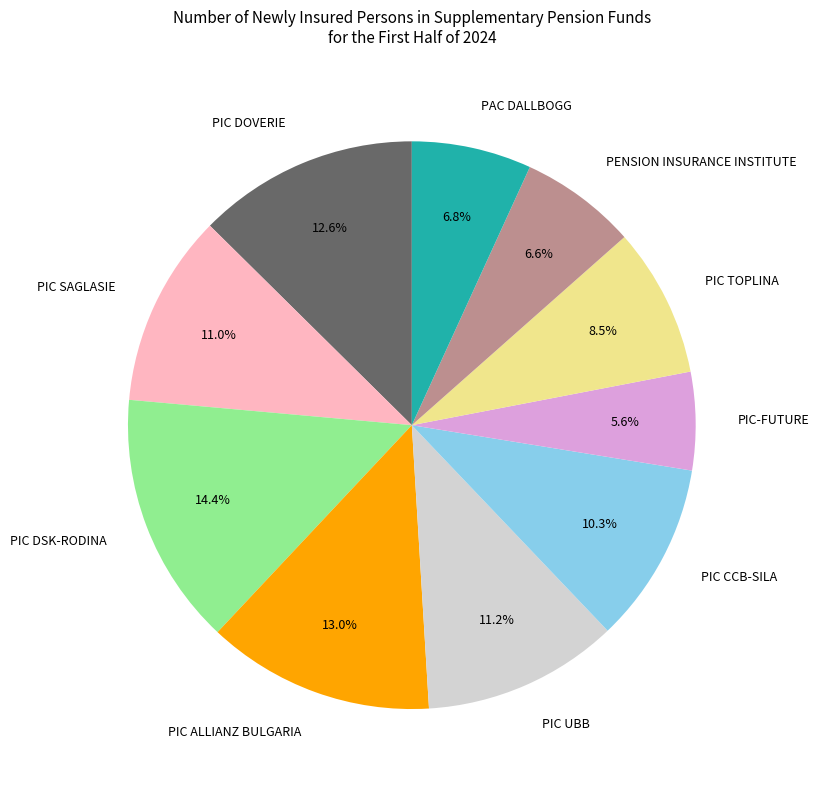

To the nearest percent, what portion does PIC-FUTURE represent?

6%